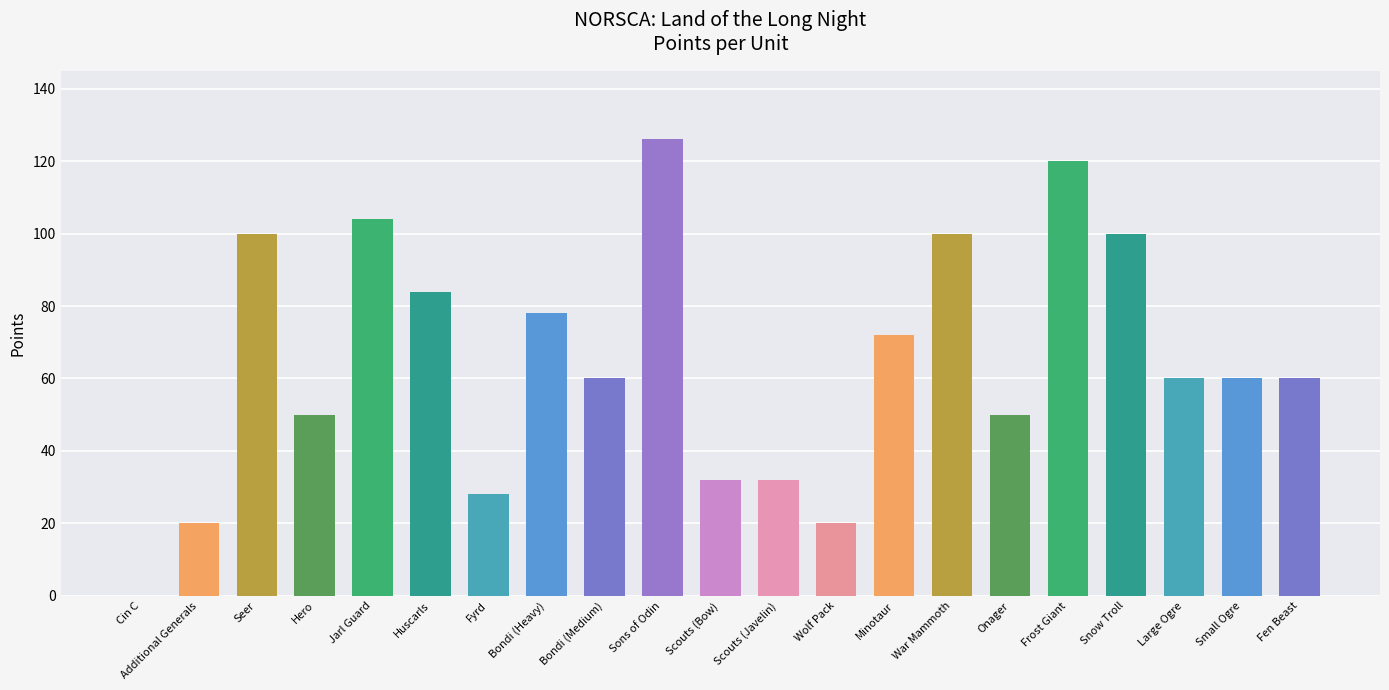

What is the maximum value shown in the chart?

126